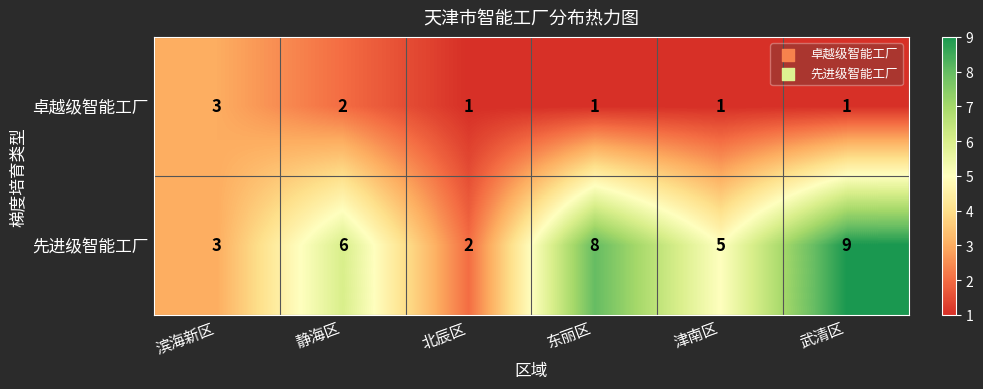

Count the 先进级智能工厂 values in the range 3 to 8.

4